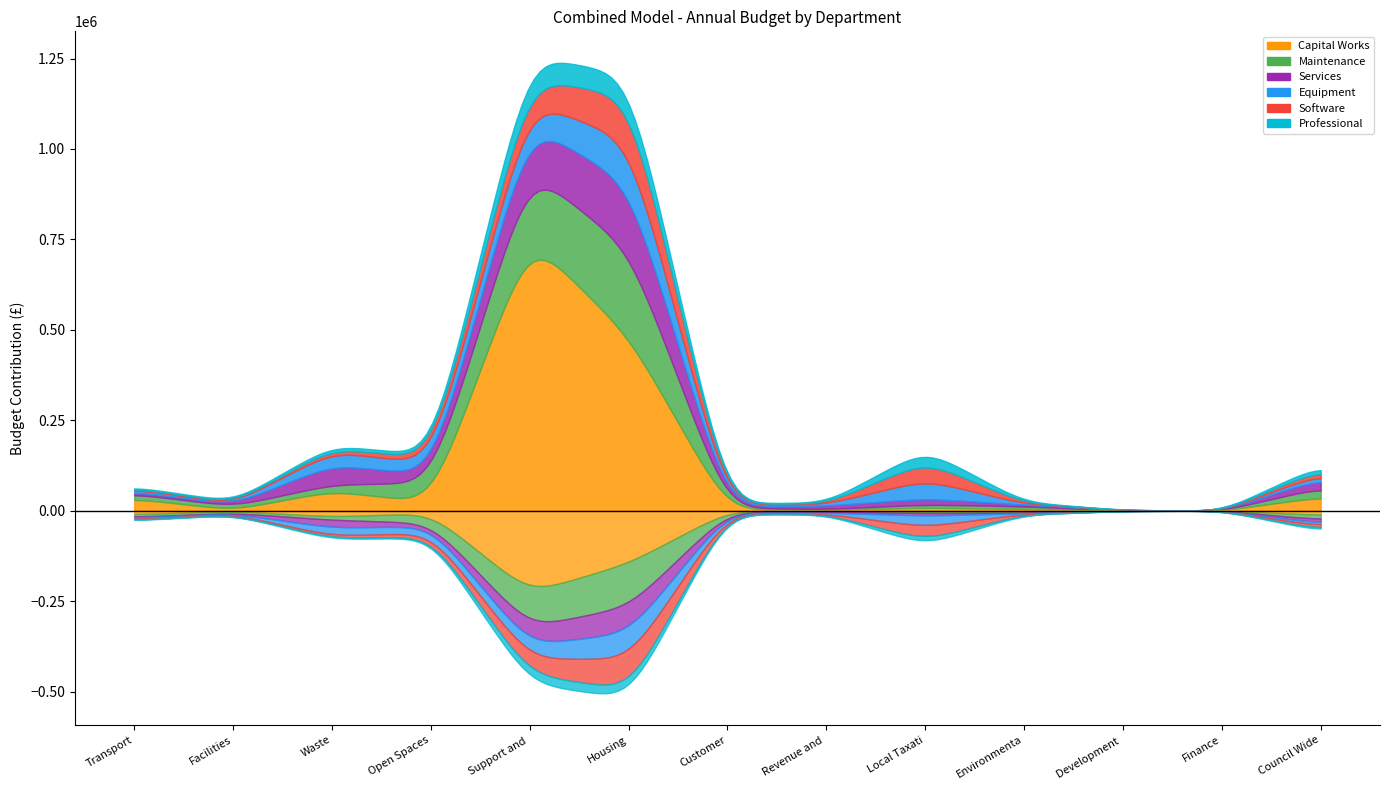

The value at Local Taxation is 224116. True or false?

False